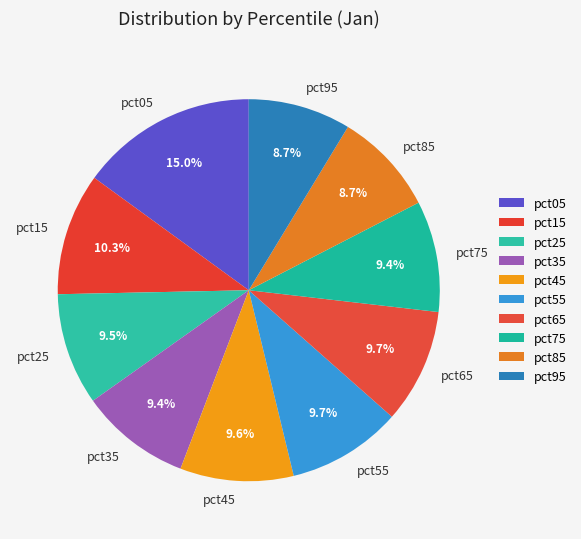

How many segments does this pie chart have?

10